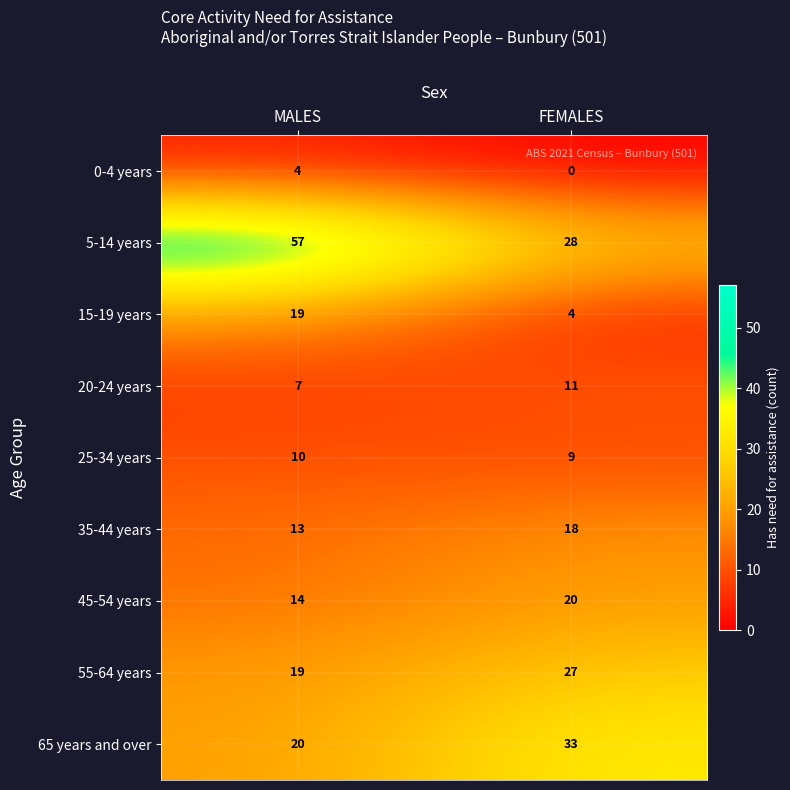

Rank the series by their maximum value, from lowest to highest.

0-4 years, 25-34 years, 20-24 years, 35-44 years, 15-19 years, 45-54 years, 55-64 years, 65 years and over, 5-14 years